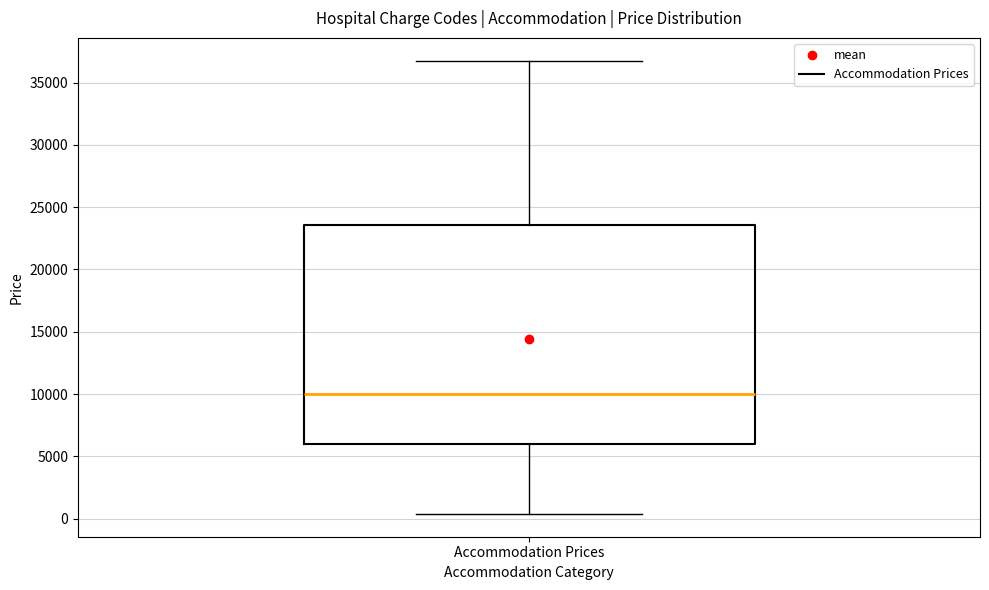

Read this box plot against the y-axis: the position of the median line, the range covered by the box, and the ends of both whiskers. The values are not printed on the chart, so give them approximately, as read against the axis.

median 10000, box 6000 to 23500, whiskers 500 to 37000